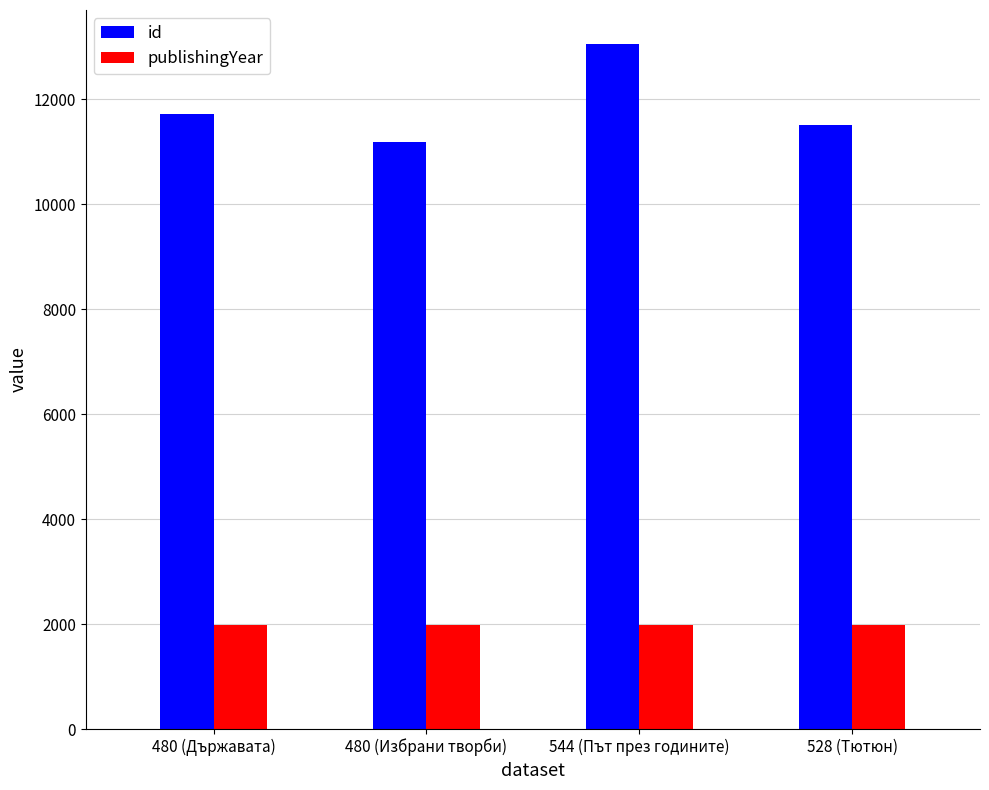

How many bars are there in each group?

2